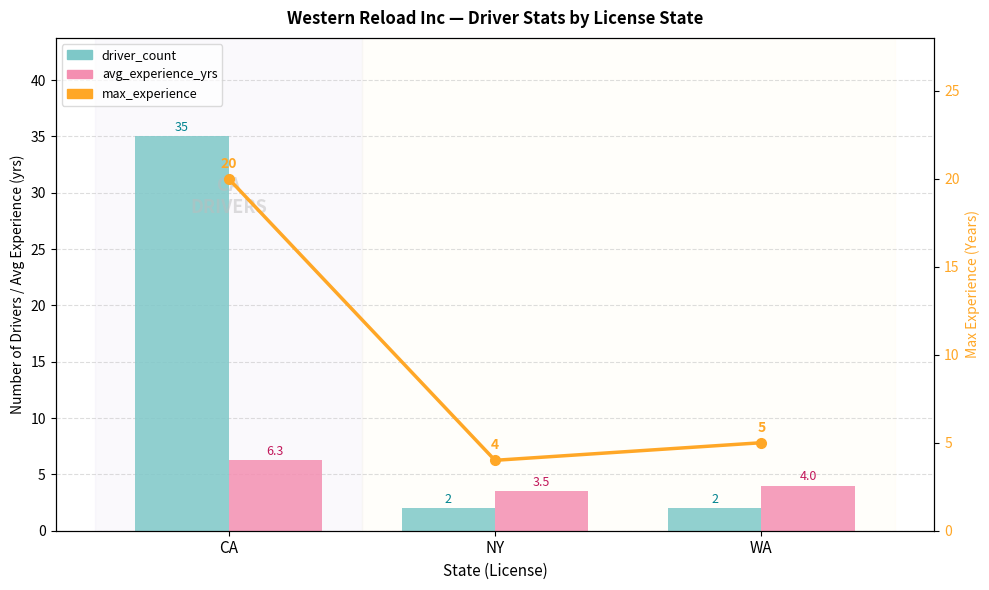

At which label does max_experience reach its minimum?

NY